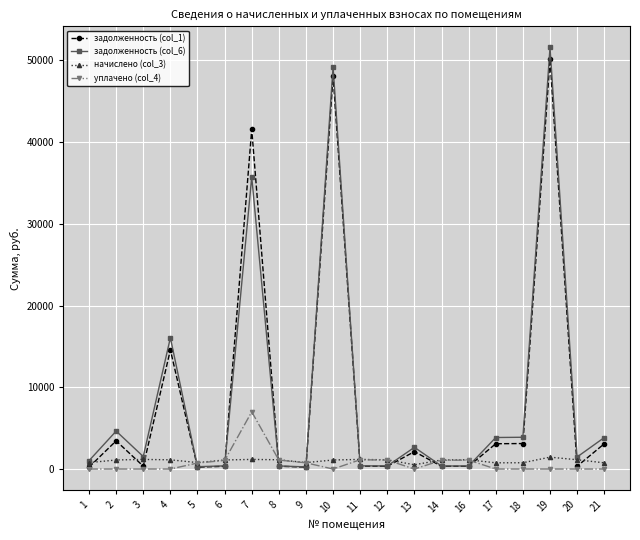

How many data points in начислено (col_3) are above 1108?

10